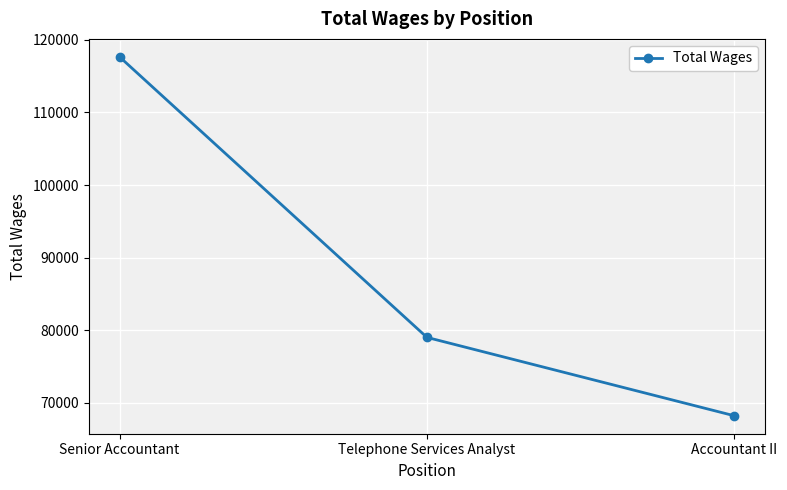

How many values are below 79021?

1